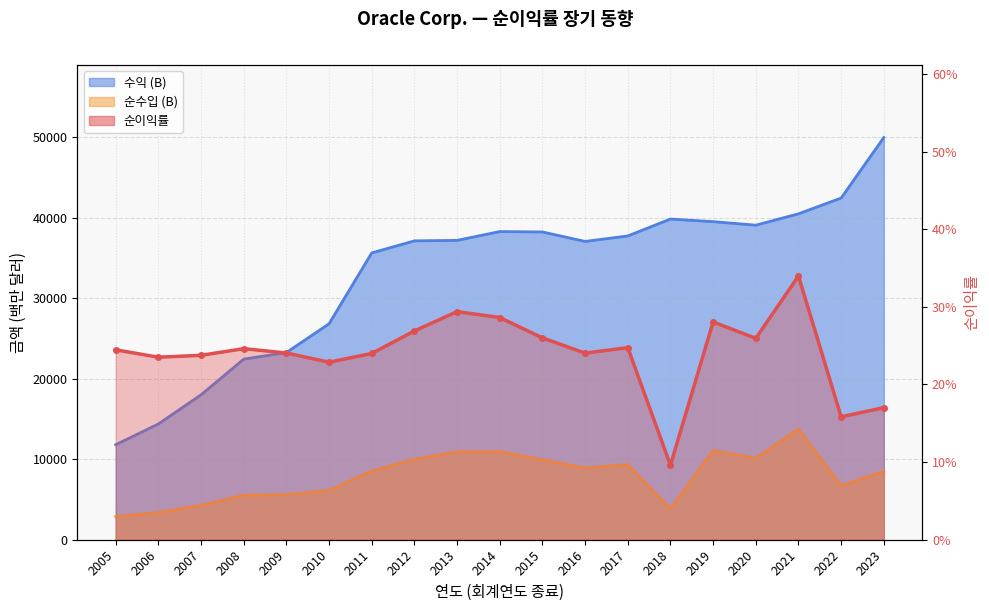

True or false: 수익 (B) and 순이익률 cross at least once.

False